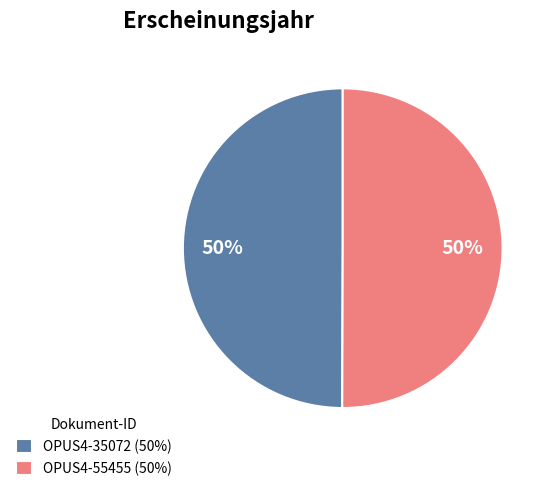

To the nearest percent, what is the average slice percentage?

50%